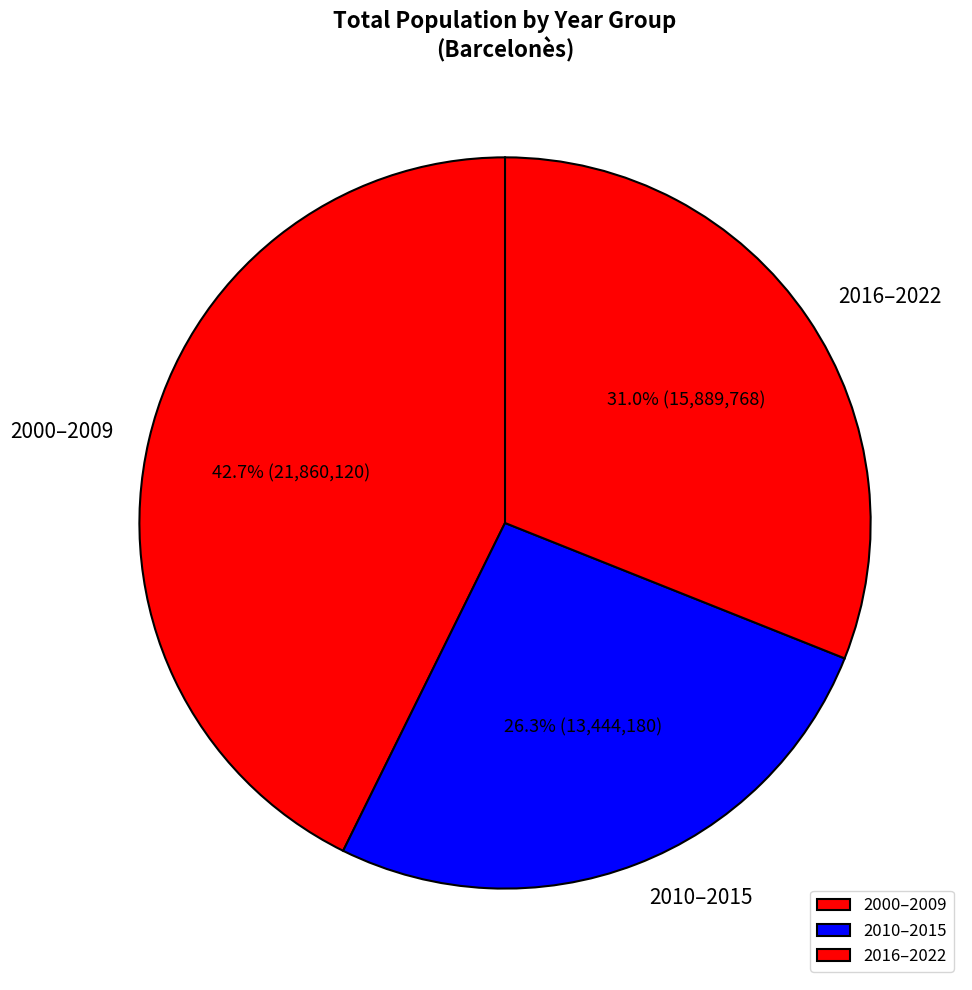

Which has a higher value, 2000–2009 or 2016–2022?

2000–2009